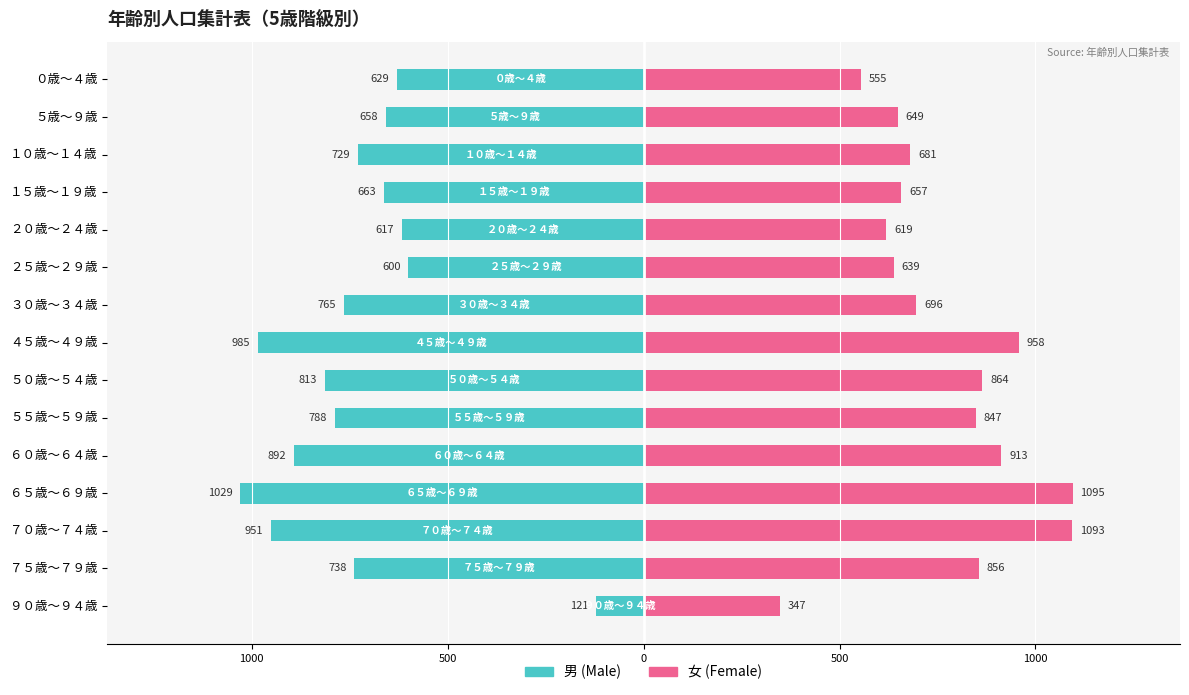

What is the value of the 男 bar at the 4th from the left?

-663